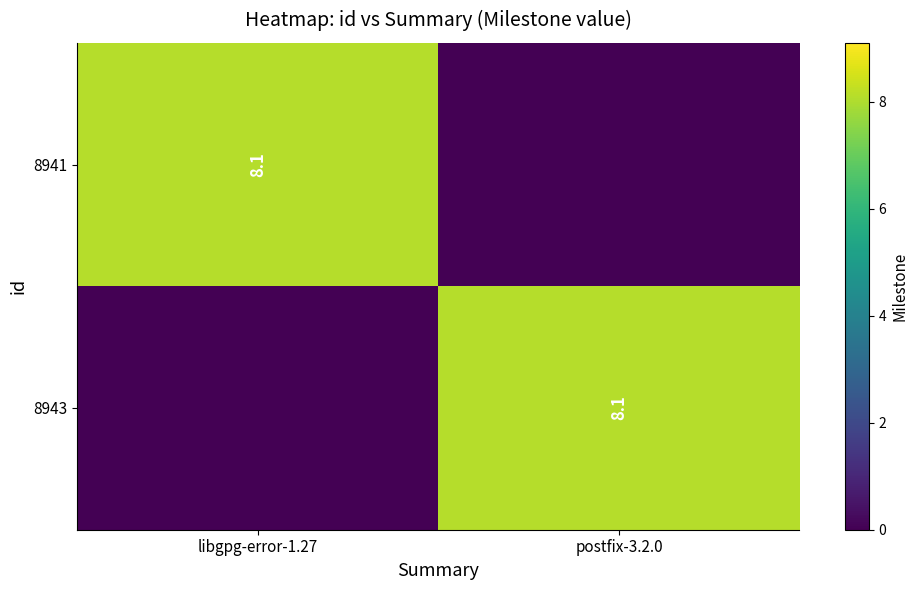

Is it true that 8943 equals 11.8 at postfix-3.2.0?

False